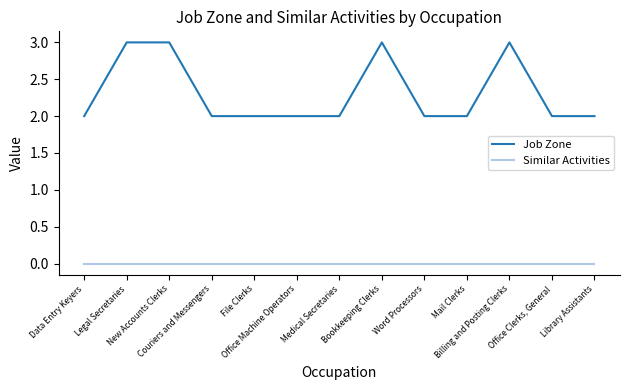

Which series has the largest total across all categories?

Job Zone